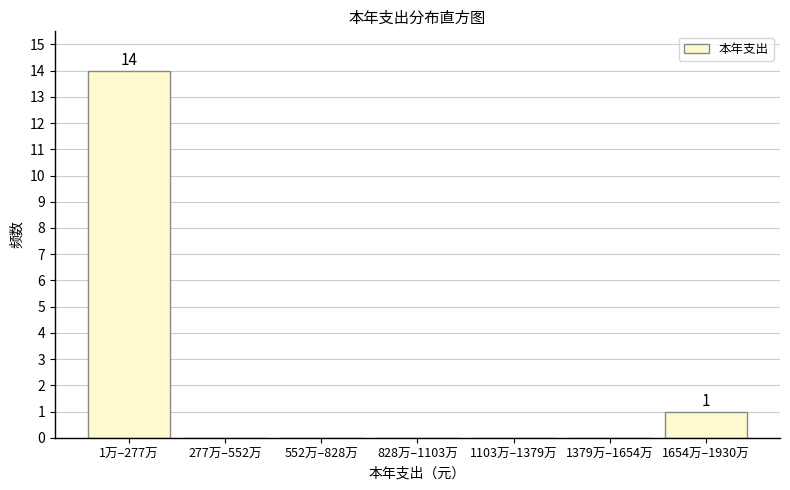

Reading left to right, extract all data points from this chart.

1万–277万=14	277万–552万=0	552万–828万=0	828万–1103万=0	1103万–1379万=0	1379万–1654万=0	1654万–1930万=1